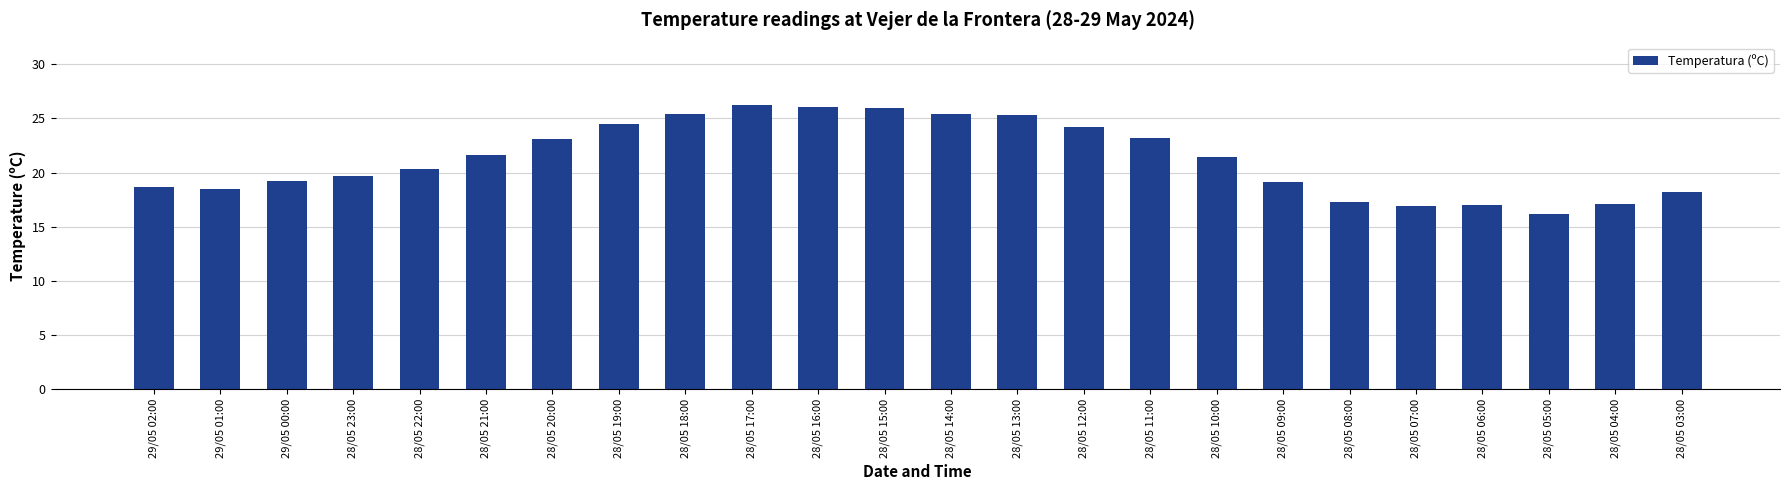

The chart shows a value of 19.1 at 28/05 09:00. True or false?

True